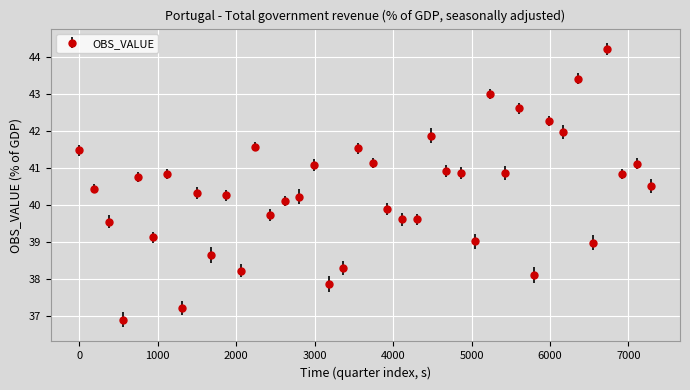

What is the difference between the maximum and second lowest values?

7.0